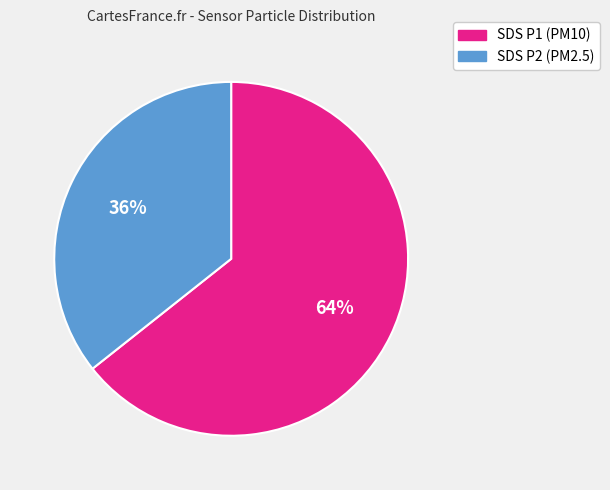

Is there a majority slice in this chart?

Yes